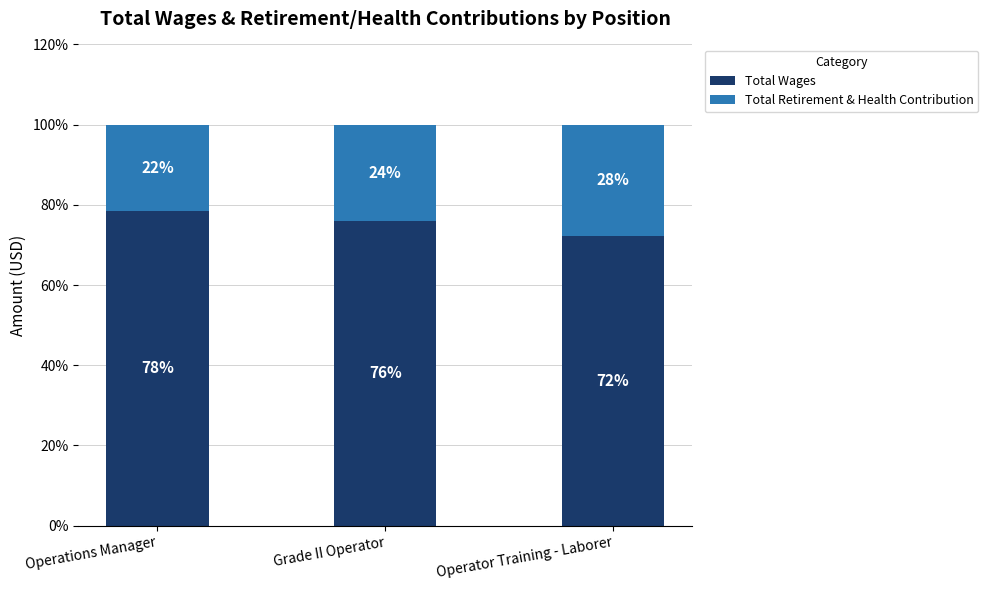

What is the lowest value of the Total Wages series?

72.3